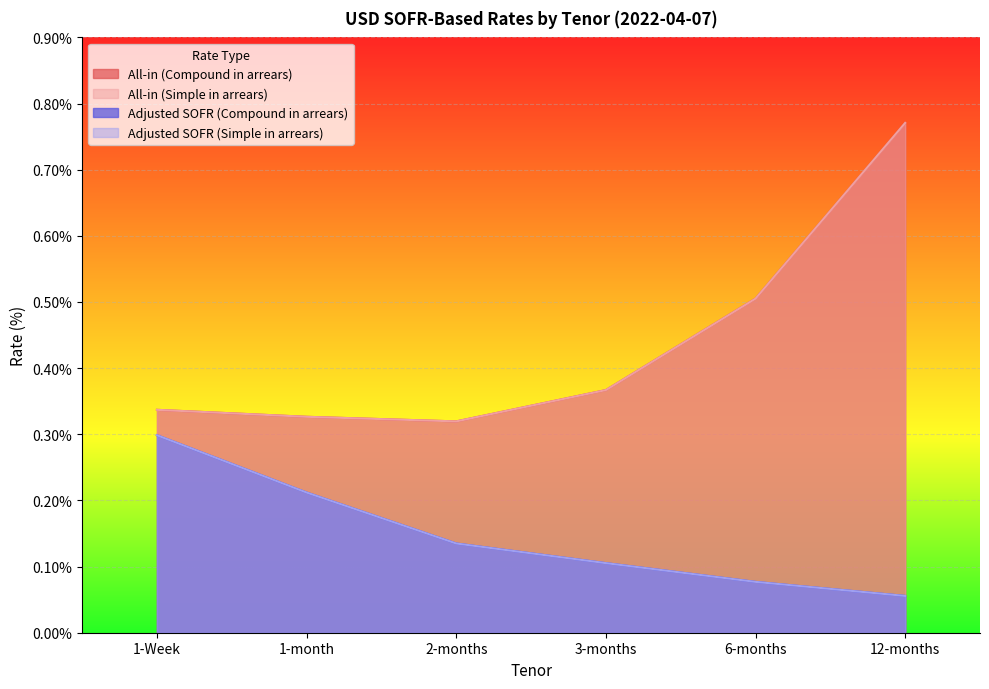

True or false: All-in (Simple in arrears) and Adjusted SOFR (Simple in arrears) cross at least once.

False